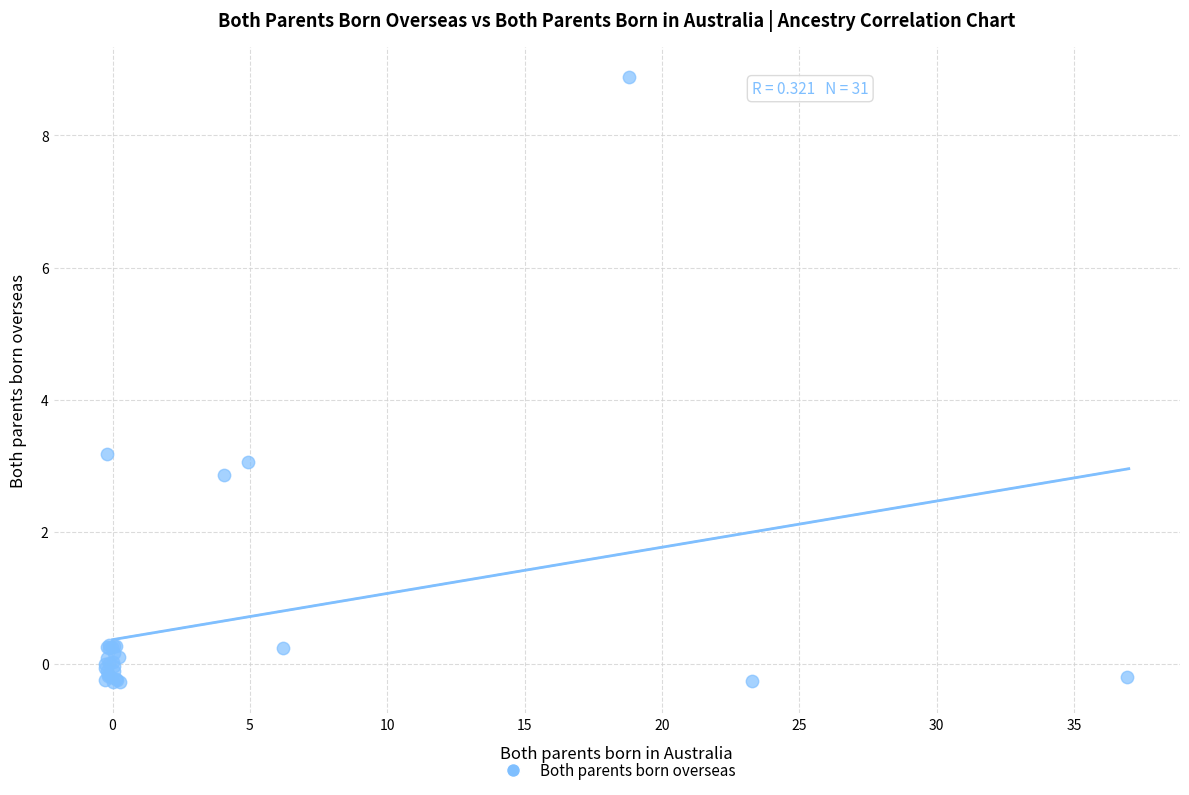

What Y value in the scatter plot is closest to 4?

3.2